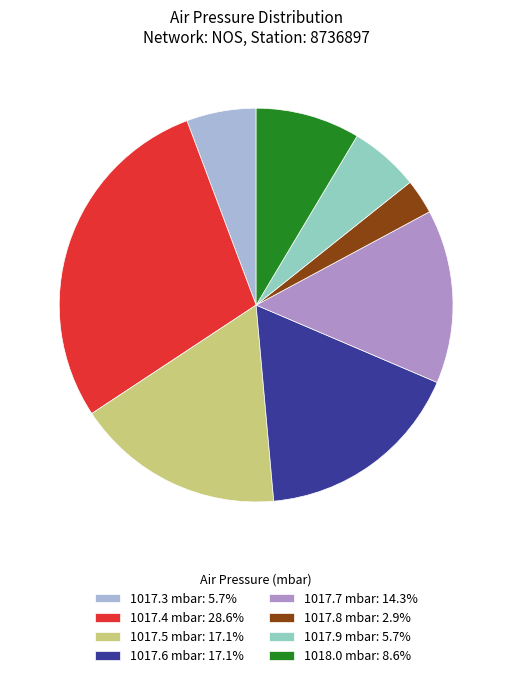

Approximately how many times larger is the value at 1017.8 mbar: 2.9% compared to 1017.9 mbar: 5.7%?

0.5